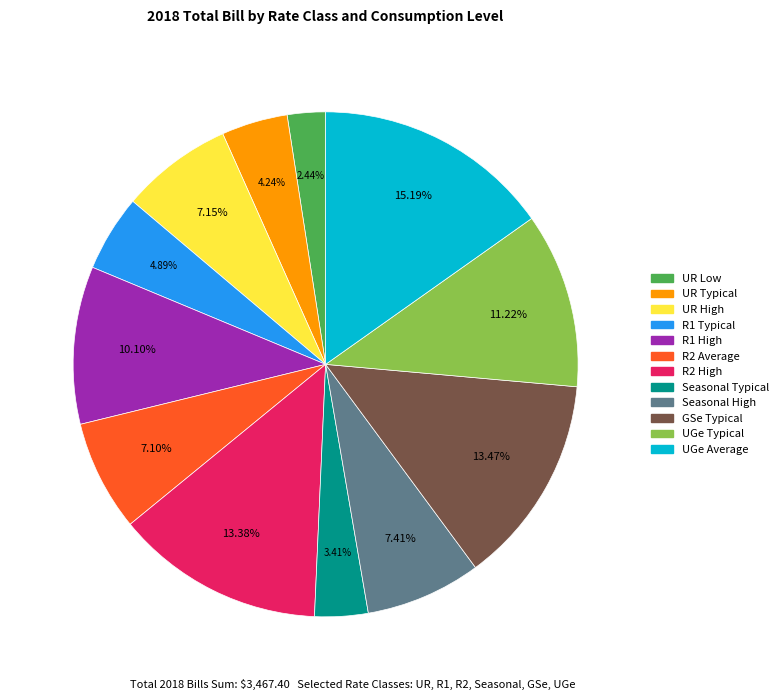

How many slices are in this pie chart?

12